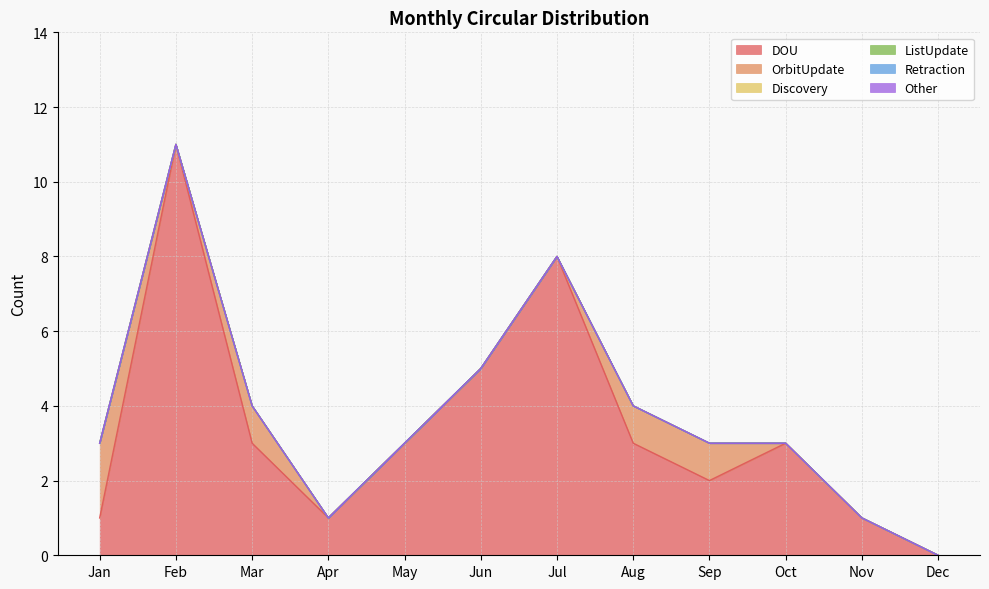

Rank the series at Dec from lowest to highest value.

DOU, OrbitUpdate, Discovery, ListUpdate, Retraction, Other